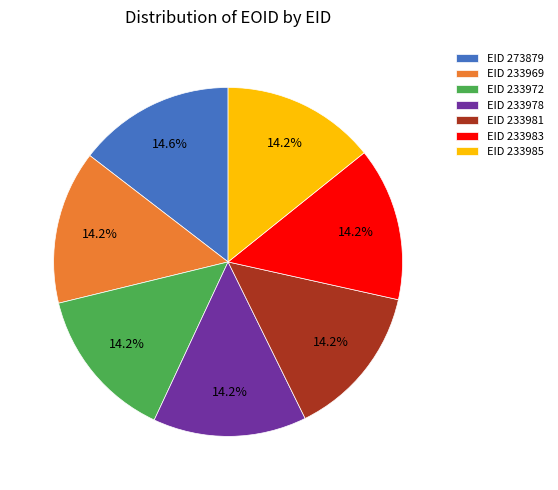

Is there any slice that represents more than half of the pie?

No